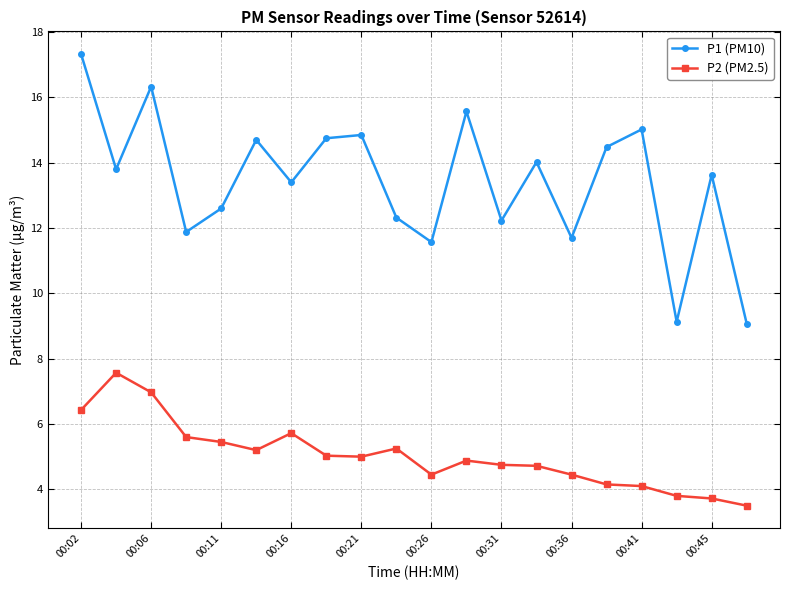

Rank the series by their average value, from highest to lowest.

P1 (PM10), P2 (PM2.5)